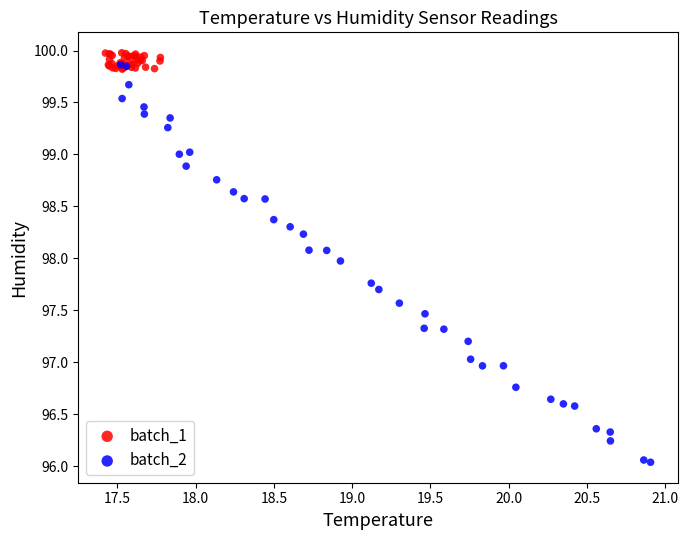

Which series reaches the minimum Y coordinate?

batch_2